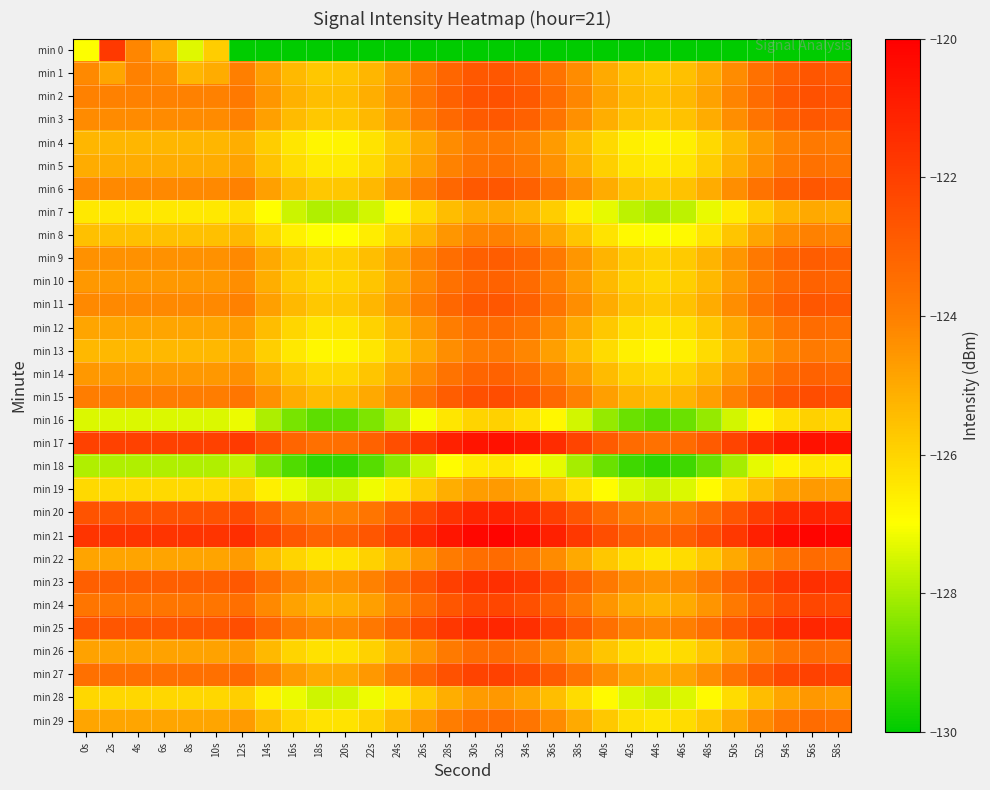

Reading left to right, extract all data points from this chart.

min 0: 0s=-127.0	2s=-121.8	4s=-124.1	6s=-125.1	8s=-127.4	10s=-125.9	12s=-210.4	14s=-211.1	16s=-211.7	18s=-212.0	20s=-212.0	22s=-211.6	24s=-211.0	26s=-210.2	28s=-209.6	30s=-209.2	32s=-209.1	34s=-209.4	36s=-210.0	38s=-210.7	40s=-211.4	42s=-211.9	44s=-212.1	46s=-211.9	48s=-211.4	50s=-210.7	52s=-209.9	54s=-209.4	56s=-209.1	58s=-209.2
min 1: 0s=-124.2	2s=-124.9	4s=-124.0	6s=-124.3	8s=-125.3	10s=-125.1	12s=-124.0	14s=-124.7	16s=-125.4	18s=-125.7	20s=-125.7	22s=-125.3	24s=-124.6	26s=-123.9	28s=-123.2	30s=-122.8	32s=-122.7	34s=-123.0	36s=-123.6	38s=-124.3	40s=-125.0	42s=-125.5	44s=-125.7	46s=-125.5	48s=-125.0	50s=-124.3	52s=-123.6	54s=-123.0	56s=-122.7	58s=-122.8
min 2: 0s=-124.0	2s=-124.0	4s=-124.0	6s=-124.0	8s=-124.0	10s=-124.0	12s=-123.8	14s=-124.6	16s=-125.2	18s=-125.5	20s=-125.5	22s=-125.1	24s=-124.5	26s=-123.7	28s=-123.0	30s=-122.6	32s=-122.6	34s=-122.8	36s=-123.4	38s=-124.1	40s=-124.9	42s=-125.4	44s=-125.5	46s=-125.3	48s=-124.8	50s=-124.1	52s=-123.4	54s=-122.8	56s=-122.5	58s=-122.6
min 3: 0s=-124.3	2s=-124.3	4s=-124.3	6s=-124.3	8s=-124.3	10s=-124.3	12s=-124.1	14s=-124.8	16s=-125.4	18s=-125.7	20s=-125.7	22s=-125.3	24s=-124.7	26s=-123.9	28s=-123.3	30s=-122.9	32s=-122.8	34s=-123.1	36s=-123.7	38s=-124.4	40s=-125.1	42s=-125.6	44s=-125.8	46s=-125.6	48s=-125.1	50s=-124.4	52s=-123.6	54s=-123.1	56s=-122.8	58s=-122.9
min 4: 0s=-125.3	2s=-125.3	4s=-125.3	6s=-125.3	8s=-125.3	10s=-125.3	12s=-125.1	14s=-125.8	16s=-126.4	18s=-126.8	20s=-126.7	22s=-126.4	24s=-125.7	26s=-125.0	28s=-124.3	30s=-123.9	32s=-123.8	34s=-124.1	36s=-124.7	38s=-125.4	40s=-126.1	42s=-126.6	44s=-126.8	46s=-126.6	48s=-126.1	50s=-125.4	52s=-124.7	54s=-124.1	56s=-123.8	58s=-123.9
min 5: 0s=-125.1	2s=-125.1	4s=-125.1	6s=-125.1	8s=-125.1	10s=-125.1	12s=-124.8	14s=-125.6	16s=-126.2	18s=-126.5	20s=-126.5	22s=-126.1	24s=-125.5	26s=-124.7	28s=-124.1	30s=-123.6	32s=-123.6	34s=-123.9	36s=-124.4	38s=-125.2	40s=-125.9	42s=-126.4	44s=-126.6	46s=-126.4	48s=-125.9	50s=-125.2	52s=-124.4	54s=-123.8	56s=-123.6	58s=-123.7
min 6: 0s=-124.3	2s=-124.3	4s=-124.3	6s=-124.3	8s=-124.3	10s=-124.3	12s=-124.0	14s=-124.8	16s=-125.4	18s=-125.7	20s=-125.7	22s=-125.3	24s=-124.7	26s=-123.9	28s=-123.3	30s=-122.8	32s=-122.8	34s=-123.1	36s=-123.6	38s=-124.4	40s=-125.1	42s=-125.6	44s=-125.8	46s=-125.6	48s=-125.1	50s=-124.4	52s=-123.6	54s=-123.0	56s=-122.8	58s=-122.9
min 7: 0s=-126.5	2s=-126.5	4s=-126.5	6s=-126.5	8s=-126.5	10s=-126.5	12s=-126.2	14s=-127.0	16s=-127.6	18s=-127.9	20s=-127.9	22s=-127.5	24s=-126.9	26s=-126.1	28s=-125.5	30s=-125.0	32s=-125.0	34s=-125.3	36s=-125.8	38s=-126.6	40s=-127.3	42s=-127.8	44s=-128.0	46s=-127.8	48s=-127.3	50s=-126.6	52s=-125.8	54s=-125.2	56s=-125.0	58s=-125.0
min 8: 0s=-125.5	2s=-125.5	4s=-125.5	6s=-125.5	8s=-125.5	10s=-125.5	12s=-125.3	14s=-126.1	16s=-126.7	18s=-127.0	20s=-127.0	22s=-126.6	24s=-126.0	26s=-125.2	28s=-124.5	30s=-124.1	32s=-124.0	34s=-124.3	36s=-124.9	38s=-125.6	40s=-126.3	42s=-126.9	44s=-127.0	46s=-126.8	48s=-126.3	50s=-125.6	52s=-124.9	54s=-124.3	56s=-124.0	58s=-124.1
min 9: 0s=-124.4	2s=-124.4	4s=-124.4	6s=-124.4	8s=-124.4	10s=-124.4	12s=-124.2	14s=-125.0	16s=-125.6	18s=-125.9	20s=-125.9	22s=-125.5	24s=-124.9	26s=-124.1	28s=-123.5	30s=-123.0	32s=-123.0	34s=-123.2	36s=-123.8	38s=-124.6	40s=-125.3	42s=-125.8	44s=-125.9	46s=-125.8	48s=-125.2	50s=-124.5	52s=-123.8	54s=-123.2	56s=-123.0	58s=-123.0
min 10: 0s=-124.6	2s=-124.6	4s=-124.6	6s=-124.6	8s=-124.6	10s=-124.6	12s=-124.4	14s=-125.1	16s=-125.7	18s=-126.0	20s=-126.0	22s=-125.6	24s=-125.0	26s=-124.3	28s=-123.6	30s=-123.2	32s=-123.1	34s=-123.4	36s=-124.0	38s=-124.7	40s=-125.4	42s=-125.9	44s=-126.1	46s=-125.9	48s=-125.4	50s=-124.7	52s=-123.9	54s=-123.4	56s=-123.1	58s=-123.2
min 11: 0s=-124.3	2s=-124.3	4s=-124.3	6s=-124.3	8s=-124.3	10s=-124.3	12s=-124.0	14s=-124.8	16s=-125.4	18s=-125.7	20s=-125.7	22s=-125.3	24s=-124.7	26s=-123.9	28s=-123.3	30s=-122.8	32s=-122.8	34s=-123.1	36s=-123.6	38s=-124.4	40s=-125.1	42s=-125.6	44s=-125.8	46s=-125.6	48s=-125.1	50s=-124.4	52s=-123.6	54s=-123.0	56s=-122.8	58s=-122.8
min 12: 0s=-124.9	2s=-124.9	4s=-124.9	6s=-124.9	8s=-124.9	10s=-124.9	12s=-124.7	14s=-125.4	16s=-126.0	18s=-126.4	20s=-126.3	22s=-126.0	24s=-125.3	26s=-124.6	28s=-123.9	30s=-123.5	32s=-123.4	34s=-123.7	36s=-124.3	38s=-125.0	40s=-125.7	42s=-126.2	44s=-126.4	46s=-126.2	48s=-125.7	50s=-125.0	52s=-124.3	54s=-123.7	56s=-123.4	58s=-123.5
min 13: 0s=-125.3	2s=-125.3	4s=-125.3	6s=-125.3	8s=-125.3	10s=-125.3	12s=-125.1	14s=-125.9	16s=-126.5	18s=-126.8	20s=-126.8	22s=-126.4	24s=-125.8	26s=-125.0	28s=-124.4	30s=-123.9	32s=-123.9	34s=-124.2	36s=-124.7	38s=-125.5	40s=-126.2	42s=-126.7	44s=-126.8	46s=-126.7	48s=-126.2	50s=-125.4	52s=-124.7	54s=-124.1	56s=-123.9	58s=-123.9
min 14: 0s=-124.6	2s=-124.6	4s=-124.6	6s=-124.6	8s=-124.6	10s=-124.6	12s=-124.4	14s=-125.1	16s=-125.7	18s=-126.1	20s=-126.0	22s=-125.7	24s=-125.0	26s=-124.3	28s=-123.6	30s=-123.2	32s=-123.1	34s=-123.4	36s=-124.0	38s=-124.7	40s=-125.4	42s=-125.9	44s=-126.1	46s=-125.9	48s=-125.4	50s=-124.7	52s=-124.0	54s=-123.4	56s=-123.1	58s=-123.2
min 15: 0s=-123.9	2s=-123.9	4s=-123.9	6s=-123.9	8s=-123.9	10s=-123.9	12s=-123.7	14s=-124.5	16s=-125.1	18s=-125.4	20s=-125.4	22s=-125.0	24s=-124.3	26s=-123.6	28s=-122.9	30s=-122.5	32s=-122.4	34s=-122.7	36s=-123.3	38s=-124.0	40s=-124.7	42s=-125.2	44s=-125.4	46s=-125.2	48s=-124.7	50s=-124.0	52s=-123.3	54s=-122.7	56s=-122.4	58s=-122.5
min 16: 0s=-127.4	2s=-127.4	4s=-127.4	6s=-127.4	8s=-127.4	10s=-127.4	12s=-127.2	14s=-127.9	16s=-128.6	18s=-128.9	20s=-128.9	22s=-128.5	24s=-127.8	26s=-127.1	28s=-126.4	30s=-126.0	32s=-125.9	34s=-126.2	36s=-126.8	38s=-127.5	40s=-128.2	42s=-128.7	44s=-128.9	46s=-128.7	48s=-128.2	50s=-127.5	52s=-126.8	54s=-126.2	56s=-125.9	58s=-126.0
min 17: 0s=-122.1	2s=-122.1	4s=-122.1	6s=-122.1	8s=-122.1	10s=-122.1	12s=-121.8	14s=-122.6	16s=-123.2	18s=-123.5	20s=-123.5	22s=-123.1	24s=-122.5	26s=-121.7	28s=-121.1	30s=-120.6	32s=-120.6	34s=-120.9	36s=-121.4	38s=-122.2	40s=-122.9	42s=-123.4	44s=-123.6	46s=-123.4	48s=-122.9	50s=-122.2	52s=-121.4	54s=-120.9	56s=-120.6	58s=-120.7
min 18: 0s=-127.9	2s=-127.9	4s=-127.9	6s=-127.9	8s=-127.9	10s=-127.9	12s=-127.7	14s=-128.4	16s=-129.1	18s=-129.4	20s=-129.4	22s=-129.0	24s=-128.3	26s=-127.6	28s=-126.9	30s=-126.5	32s=-126.4	34s=-126.7	36s=-127.3	38s=-128.0	40s=-128.7	42s=-129.2	44s=-129.4	46s=-129.2	48s=-128.7	50s=-128.0	52s=-127.3	54s=-126.7	56s=-126.4	58s=-126.5
min 19: 0s=-126.1	2s=-126.1	4s=-126.1	6s=-126.1	8s=-126.1	10s=-126.1	12s=-125.9	14s=-126.6	16s=-127.2	18s=-127.6	20s=-127.5	22s=-127.2	24s=-126.5	26s=-125.8	28s=-125.1	30s=-124.7	32s=-124.6	34s=-124.9	36s=-125.5	38s=-126.2	40s=-126.9	42s=-127.4	44s=-127.6	46s=-127.4	48s=-126.9	50s=-126.2	52s=-125.5	54s=-124.9	56s=-124.6	58s=-124.7
min 20: 0s=-122.6	2s=-122.6	4s=-122.6	6s=-122.6	8s=-122.6	10s=-122.6	12s=-122.4	14s=-123.1	16s=-123.8	18s=-124.1	20s=-124.1	22s=-123.7	24s=-123.0	26s=-122.3	28s=-121.6	30s=-121.2	32s=-121.1	34s=-121.4	36s=-122.0	38s=-122.7	40s=-123.4	42s=-123.9	44s=-124.1	46s=-123.9	48s=-123.4	50s=-122.7	52s=-122.0	54s=-121.4	56s=-121.1	58s=-121.2
min 21: 0s=-121.7	2s=-121.7	4s=-121.7	6s=-121.7	8s=-121.7	10s=-121.7	12s=-121.5	14s=-122.2	16s=-122.8	18s=-123.1	20s=-123.1	22s=-122.7	24s=-122.1	26s=-121.3	28s=-120.7	30s=-120.3	32s=-120.2	34s=-120.5	36s=-121.1	38s=-121.8	40s=-122.5	42s=-123.0	44s=-123.2	46s=-123.0	48s=-122.5	50s=-121.8	52s=-121.0	54s=-120.5	56s=-120.2	58s=-120.3
min 22: 0s=-124.9	2s=-124.9	4s=-124.9	6s=-124.9	8s=-124.9	10s=-124.9	12s=-124.7	14s=-125.4	16s=-126.0	18s=-126.3	20s=-126.3	22s=-125.9	24s=-125.3	26s=-124.6	28s=-123.9	30s=-123.5	32s=-123.4	34s=-123.7	36s=-124.3	38s=-125.0	40s=-125.7	42s=-126.2	44s=-126.4	46s=-126.2	48s=-125.7	50s=-125.0	52s=-124.2	54s=-123.7	56s=-123.4	58s=-123.5
min 23: 0s=-123.0	2s=-123.0	4s=-123.0	6s=-123.0	8s=-123.0	10s=-123.0	12s=-122.8	14s=-123.5	16s=-124.1	18s=-124.5	20s=-124.4	22s=-124.1	24s=-123.4	26s=-122.7	28s=-122.0	30s=-121.6	32s=-121.5	34s=-121.8	36s=-122.4	38s=-123.1	40s=-123.8	42s=-124.3	44s=-124.5	46s=-124.3	48s=-123.8	50s=-123.1	52s=-122.4	54s=-121.8	56s=-121.5	58s=-121.6
min 24: 0s=-123.7	2s=-123.7	4s=-123.7	6s=-123.7	8s=-123.7	10s=-123.7	12s=-123.5	14s=-124.2	16s=-124.8	18s=-125.2	20s=-125.1	22s=-124.8	24s=-124.1	26s=-123.4	28s=-122.7	30s=-122.3	32s=-122.2	34s=-122.5	36s=-123.1	38s=-123.8	40s=-124.5	42s=-125.0	44s=-125.2	46s=-125.0	48s=-124.5	50s=-123.8	52s=-123.1	54s=-122.5	56s=-122.2	58s=-122.3
min 25: 0s=-122.7	2s=-122.7	4s=-122.7	6s=-122.7	8s=-122.7	10s=-122.7	12s=-122.5	14s=-123.2	16s=-123.8	18s=-124.2	20s=-124.1	22s=-123.8	24s=-123.1	26s=-122.4	28s=-121.7	30s=-121.3	32s=-121.2	34s=-121.5	36s=-122.1	38s=-122.8	40s=-123.5	42s=-124.0	44s=-124.2	46s=-124.0	48s=-123.5	50s=-122.8	52s=-122.1	54s=-121.5	56s=-121.2	58s=-121.3
min 26: 0s=-124.8	2s=-124.8	4s=-124.8	6s=-124.8	8s=-124.8	10s=-124.8	12s=-124.6	14s=-125.4	16s=-126.0	18s=-126.3	20s=-126.3	22s=-125.9	24s=-125.3	26s=-124.5	28s=-123.9	30s=-123.4	32s=-123.4	34s=-123.6	36s=-124.2	38s=-125.0	40s=-125.7	42s=-126.2	44s=-126.3	46s=-126.2	48s=-125.6	50s=-124.9	52s=-124.2	54s=-123.6	56s=-123.4	58s=-123.4
min 27: 0s=-123.5	2s=-123.5	4s=-123.5	6s=-123.5	8s=-123.5	10s=-123.5	12s=-123.3	14s=-124.1	16s=-124.7	18s=-125.0	20s=-125.0	22s=-124.6	24s=-124.0	26s=-123.2	28s=-122.6	30s=-122.1	32s=-122.1	34s=-122.3	36s=-122.9	38s=-123.7	40s=-124.4	42s=-124.9	44s=-125.0	46s=-124.9	48s=-124.3	50s=-123.6	52s=-122.9	54s=-122.3	56s=-122.1	58s=-122.1
min 28: 0s=-126.1	2s=-126.1	4s=-126.1	6s=-126.1	8s=-126.1	10s=-126.1	12s=-125.9	14s=-126.6	16s=-127.2	18s=-127.6	20s=-127.5	22s=-127.1	24s=-126.5	26s=-125.8	28s=-125.1	30s=-124.7	32s=-124.6	34s=-124.9	36s=-125.5	38s=-126.2	40s=-126.9	42s=-127.4	44s=-127.6	46s=-127.4	48s=-126.9	50s=-126.2	52s=-125.5	54s=-124.9	56s=-124.6	58s=-124.7
min 29: 0s=-124.9	2s=-124.9	4s=-124.9	6s=-124.9	8s=-124.9	10s=-124.9	12s=-124.7	14s=-125.4	16s=-126.0	18s=-126.4	20s=-126.3	22s=-126.0	24s=-125.3	26s=-124.6	28s=-123.9	30s=-123.5	32s=-123.4	34s=-123.7	36s=-124.3	38s=-125.0	40s=-125.7	42s=-126.2	44s=-126.4	46s=-126.2	48s=-125.7	50s=-125.0	52s=-124.3	54s=-123.7	56s=-123.4	58s=-123.5